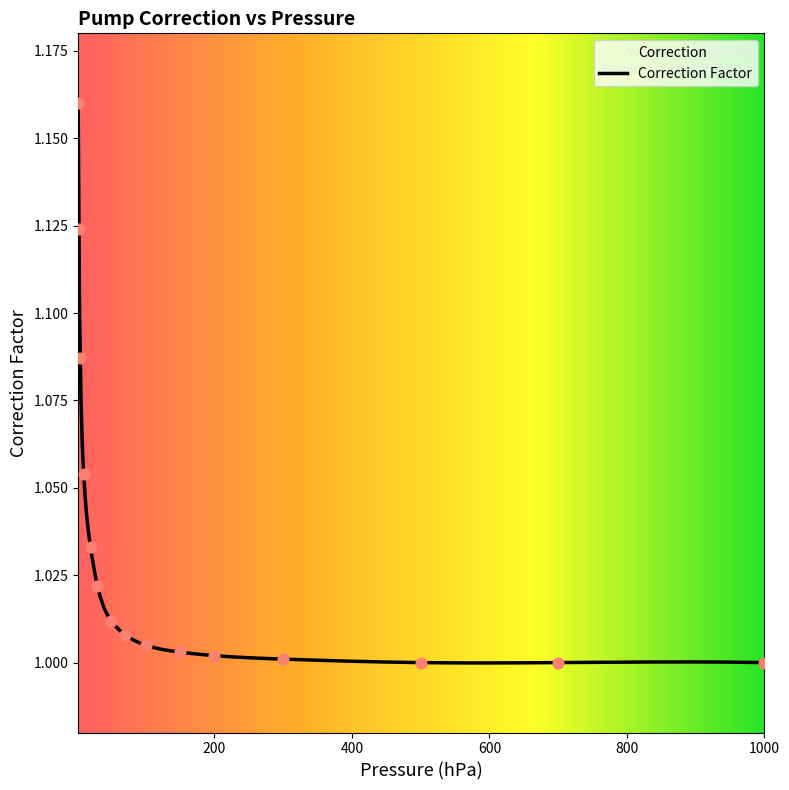

What is the ratio of the value at 30.0 to the value at 700.0?

1.0